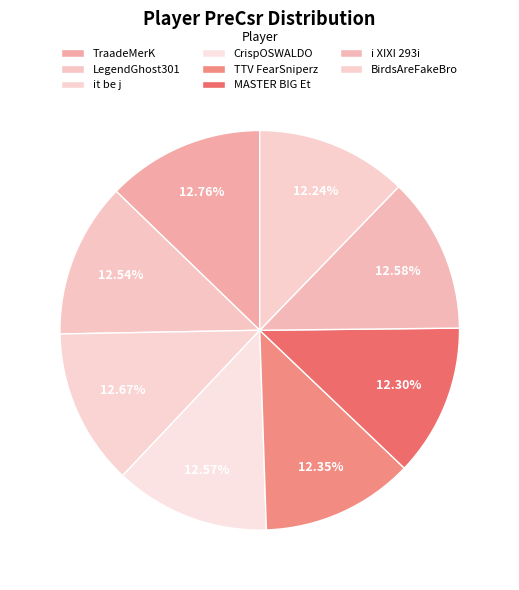

To the nearest percent, what is the average slice percentage?

12%